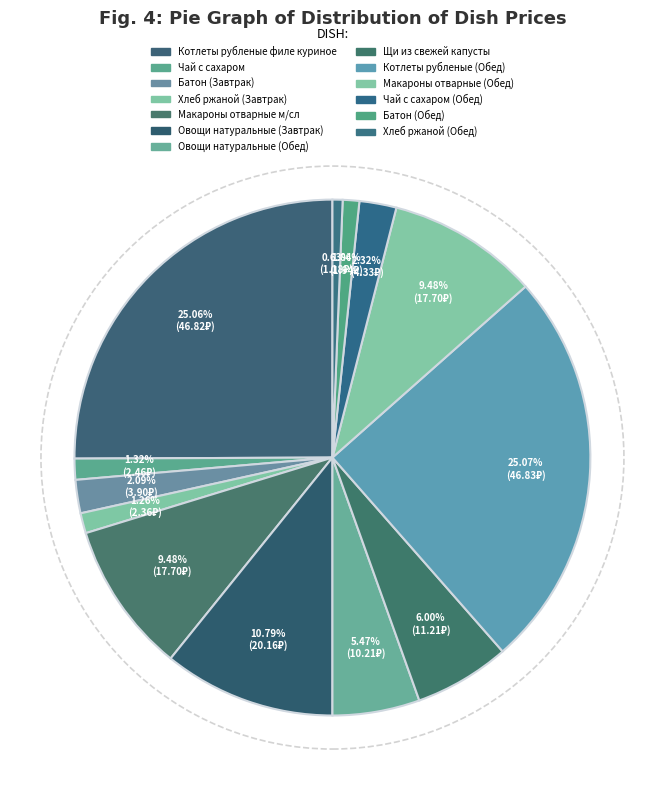

Count the number of slices in the pie.

13